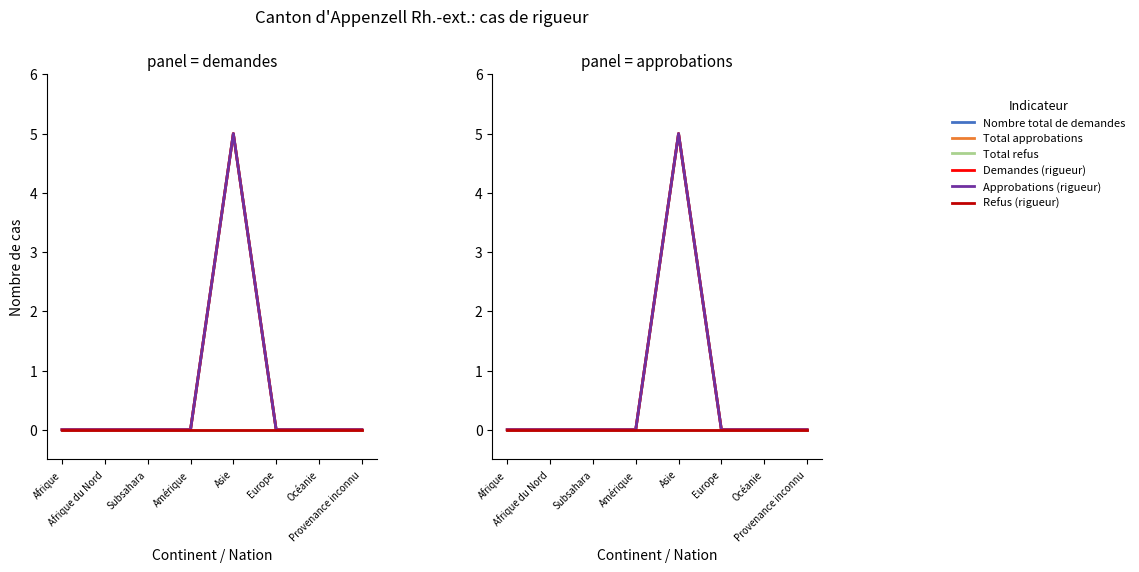

Count the number of data series in this chart.

6